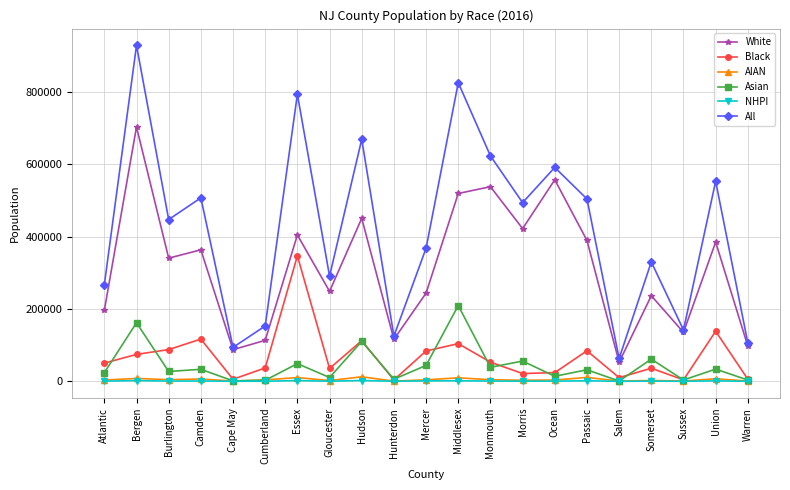

What is the lowest value of the Asian series?

910